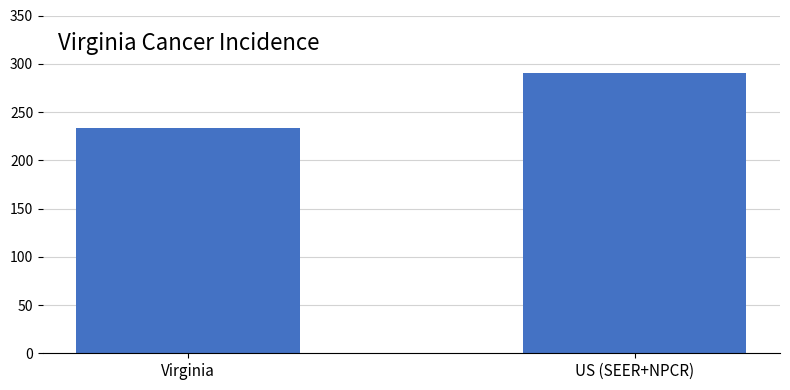

What is the change in value from Virginia to US (SEER+NPCR)?

+56.6